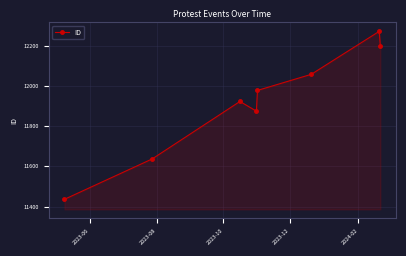

What is the value of the 5th point from the left?

11978